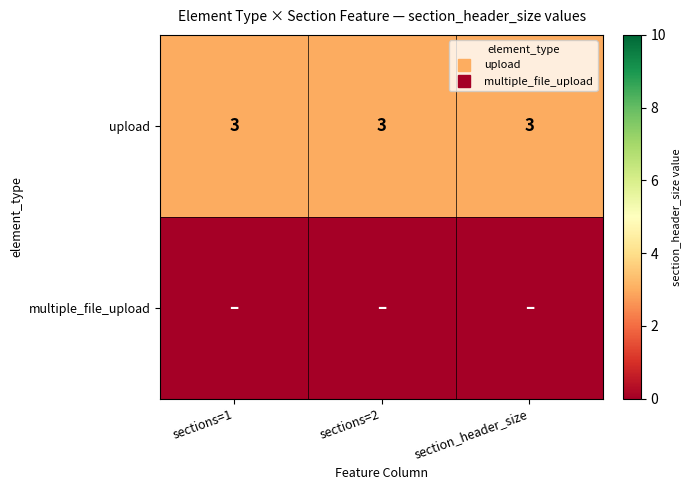

The value of upload at section_header_size is 3. True or false?

True